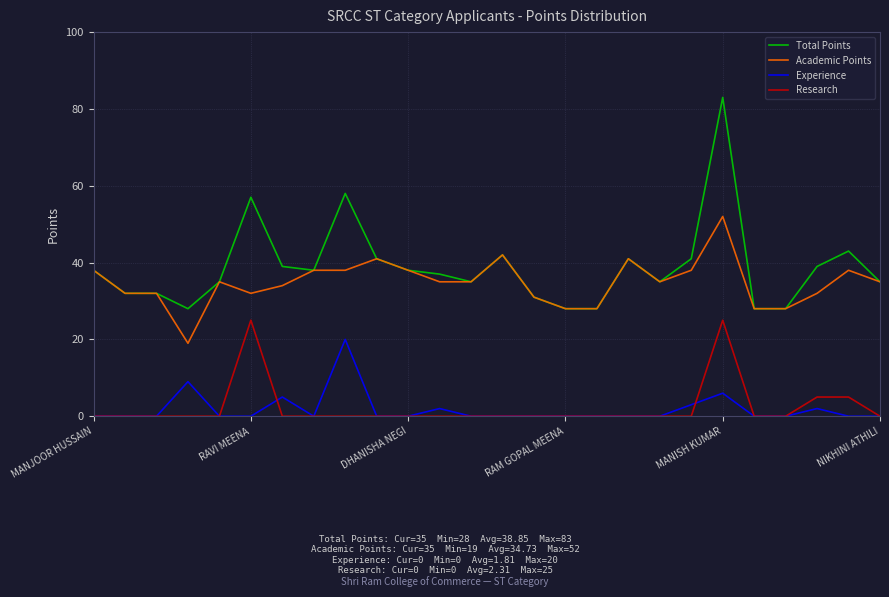

What is the maximum value for Academic Points?

52